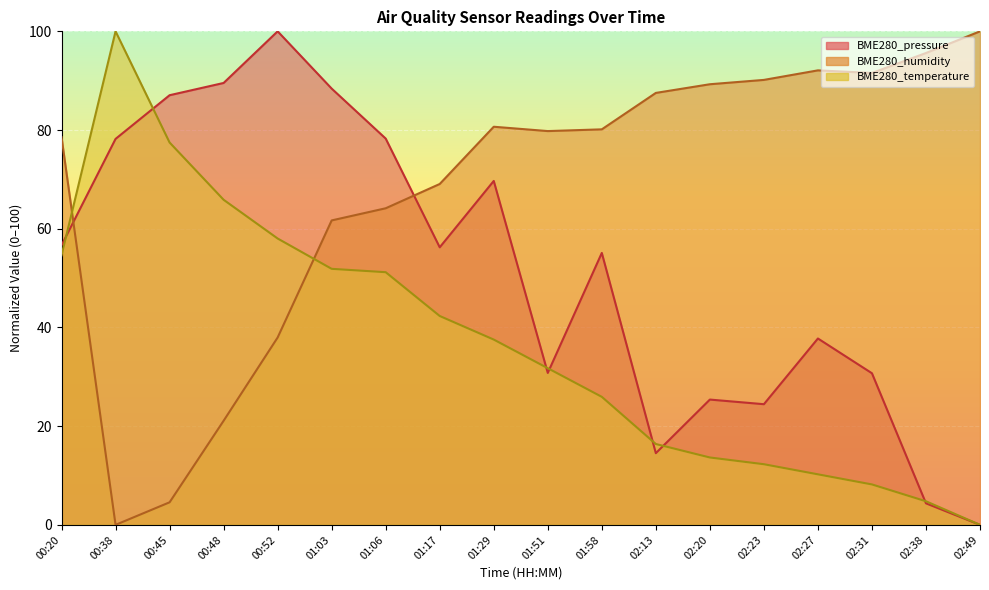

What is the approximate value of BME280_temperature at 01:17?

42.3